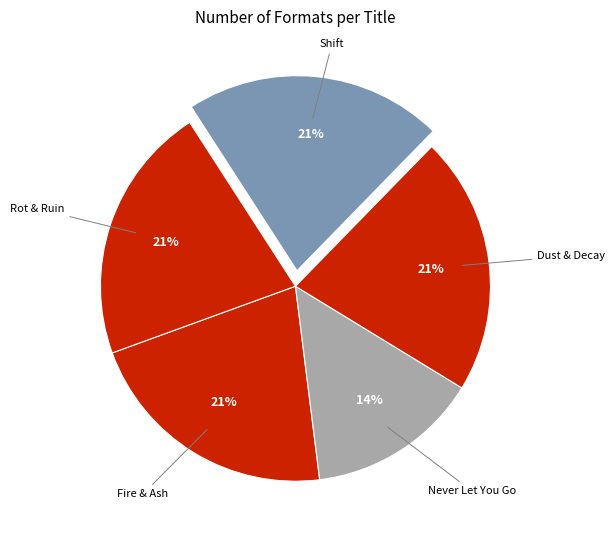

Does any single category account for the majority?

No